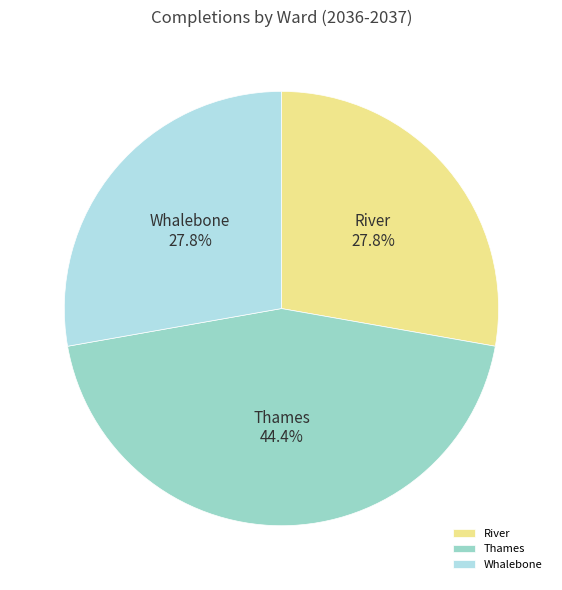

True or false: River accounts for 28% of the total.

True